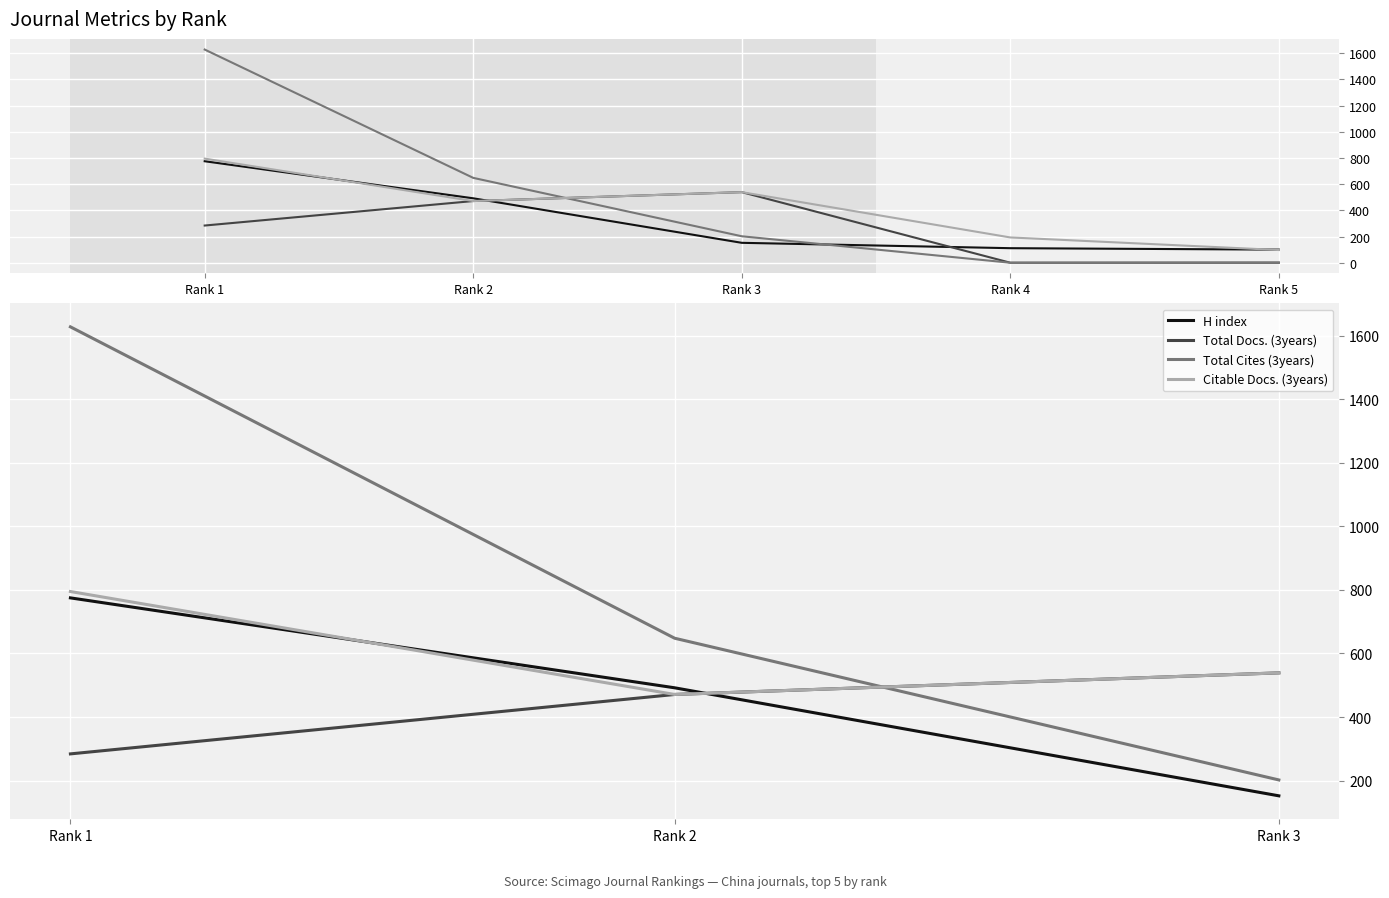

What is the value of the H index point at the 3rd from the left?

152